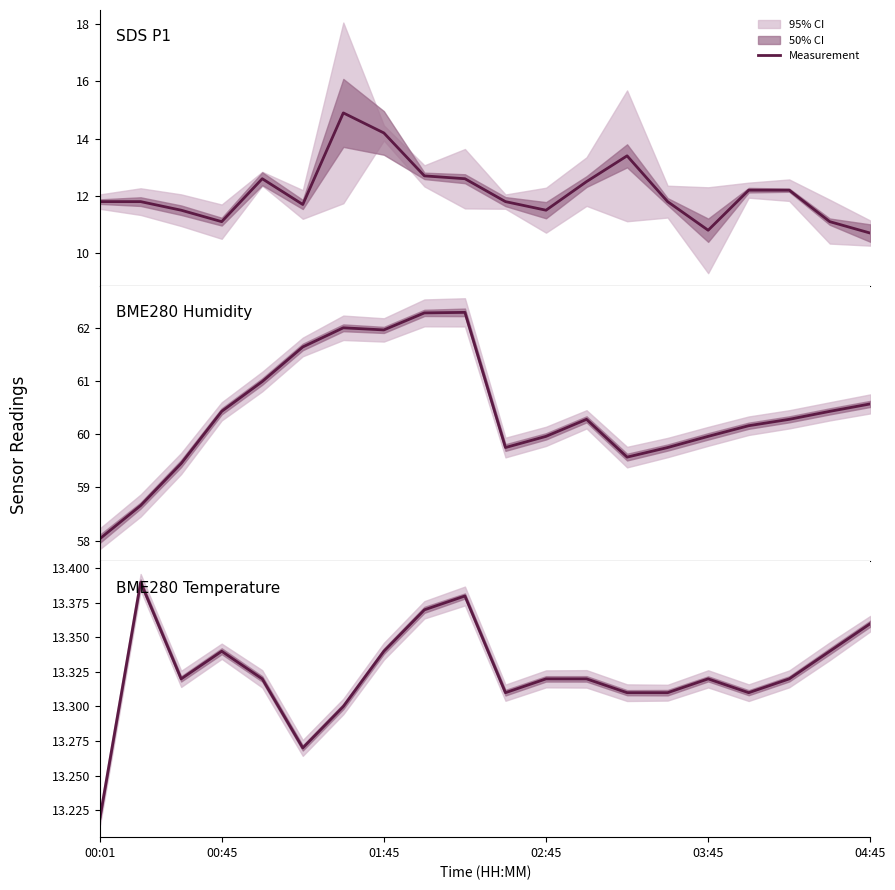

Which series has the largest total across all categories?

BME280_humidity